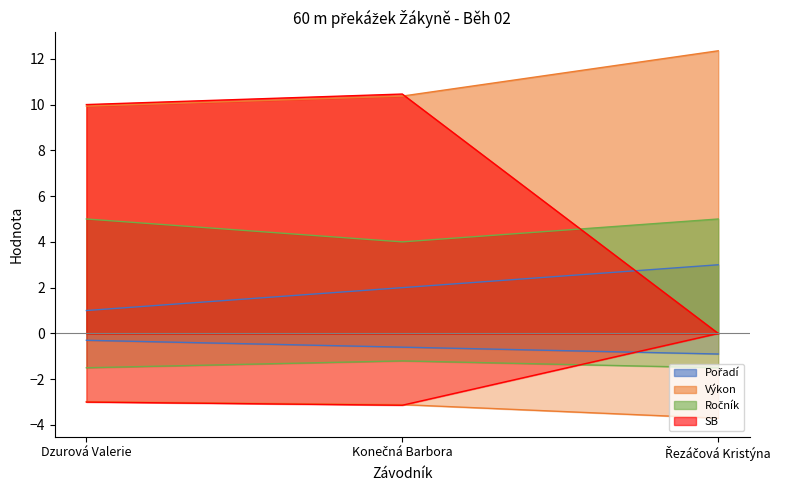

Which series has the largest total across all categories?

Výkon